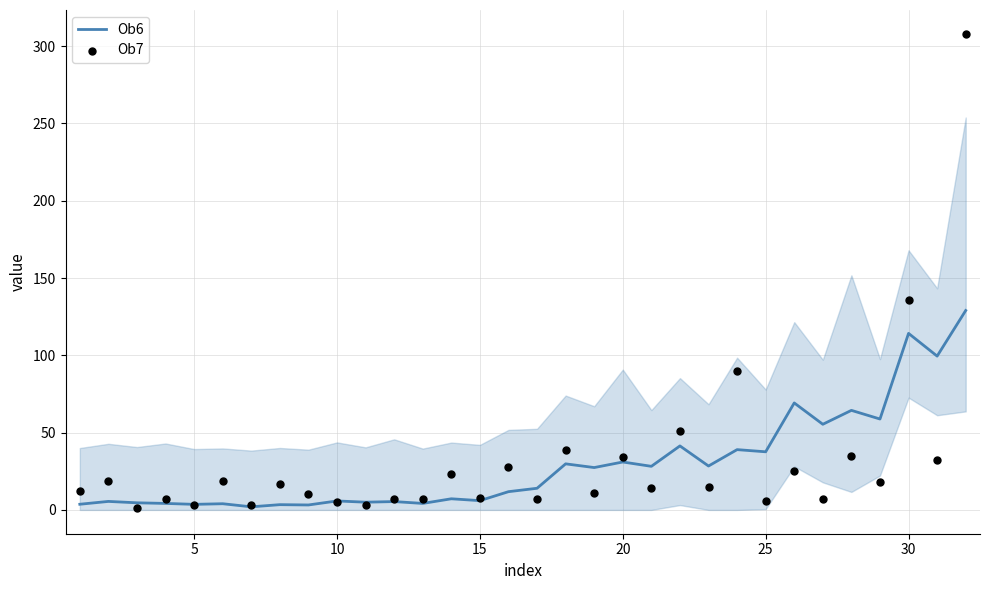

The Ob6 series shows 49.0 at 20. True or false?

False